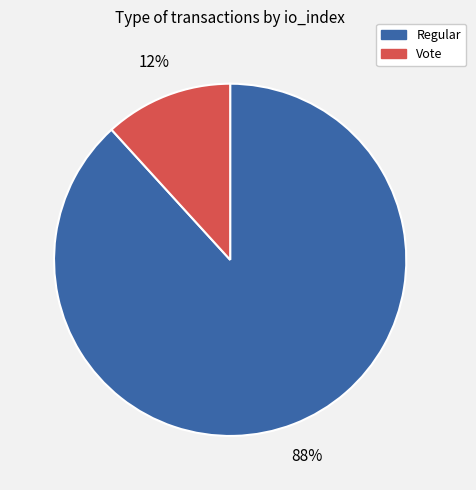

Is Vote the majority of the pie?

No